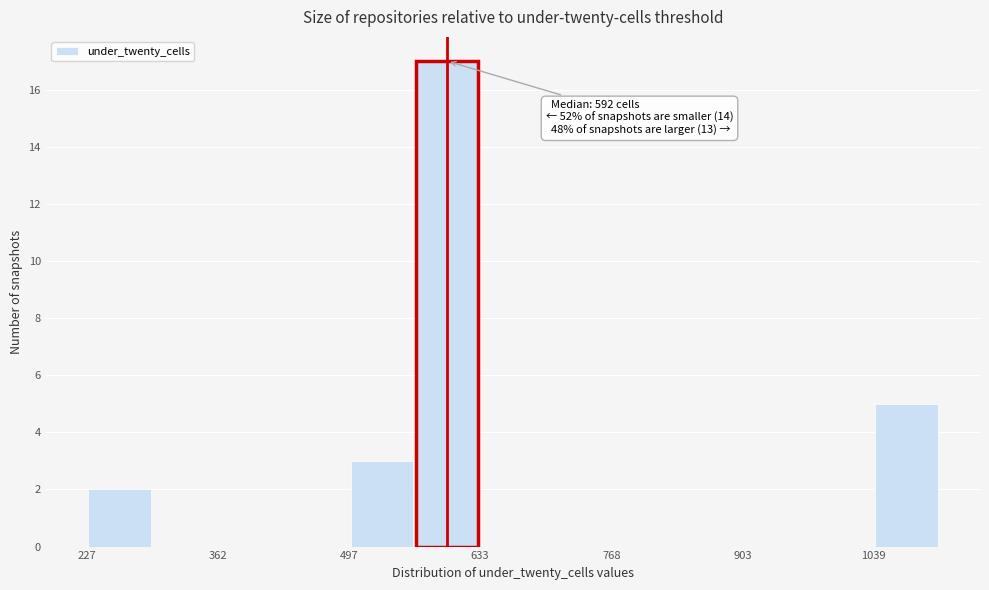

Read against the x-axis, roughly where is the centre of the tallest bar?

600